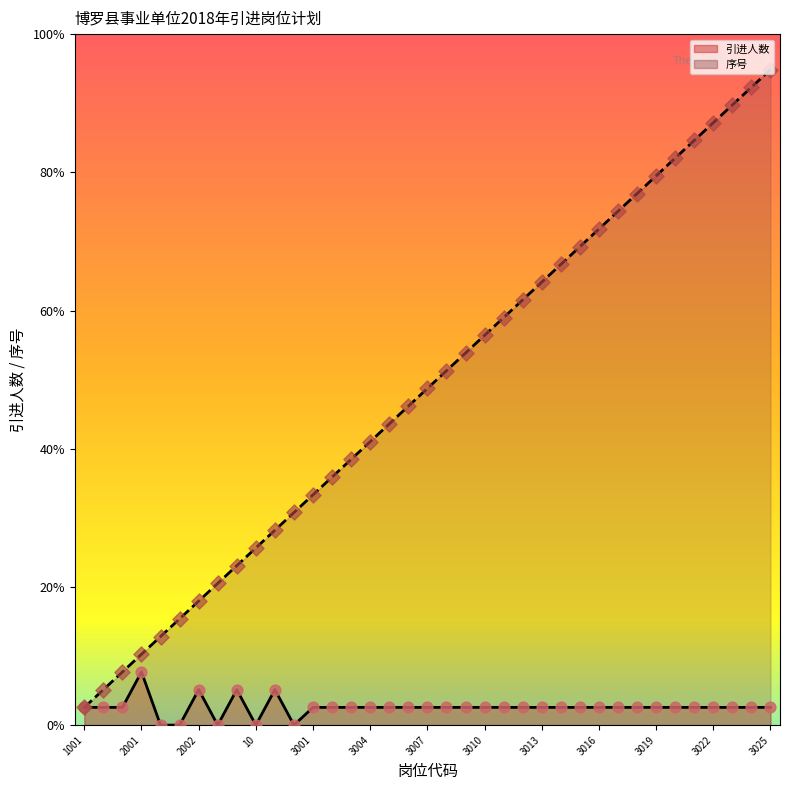

Which series has the largest Y range (max minus min)?

序号 (line)